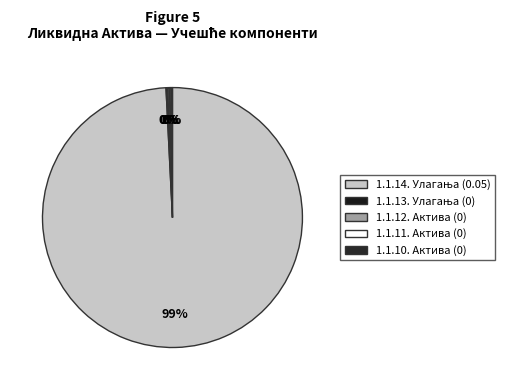

Is there any slice that represents more than half of the pie?

Yes